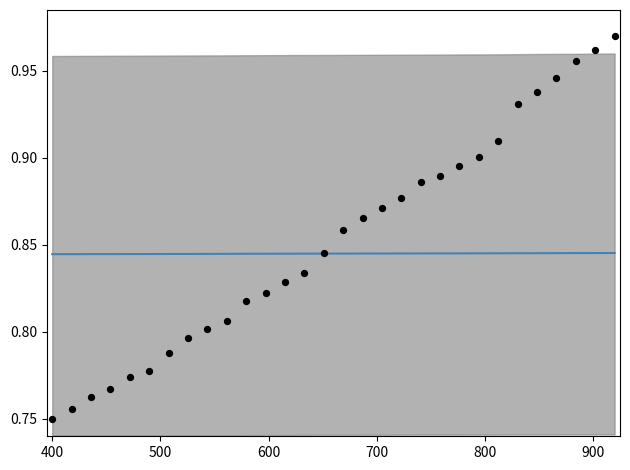

Which series contains the lowest Y value?

Series_3